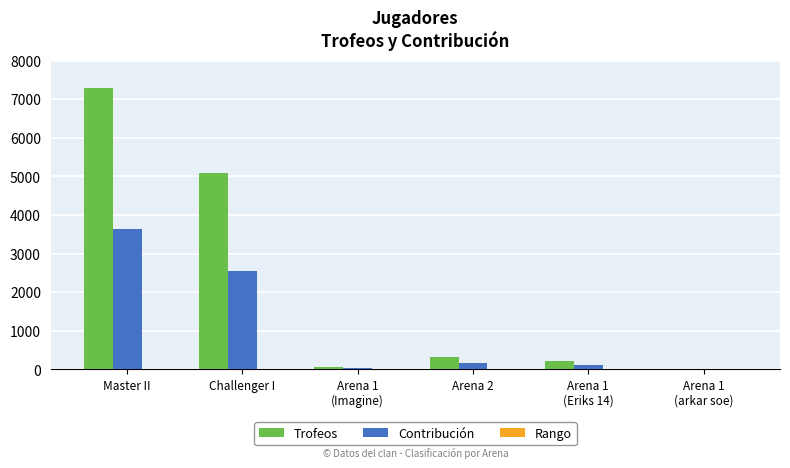

Read the Trofeos value at Challenger I, to the nearest 100.

5100